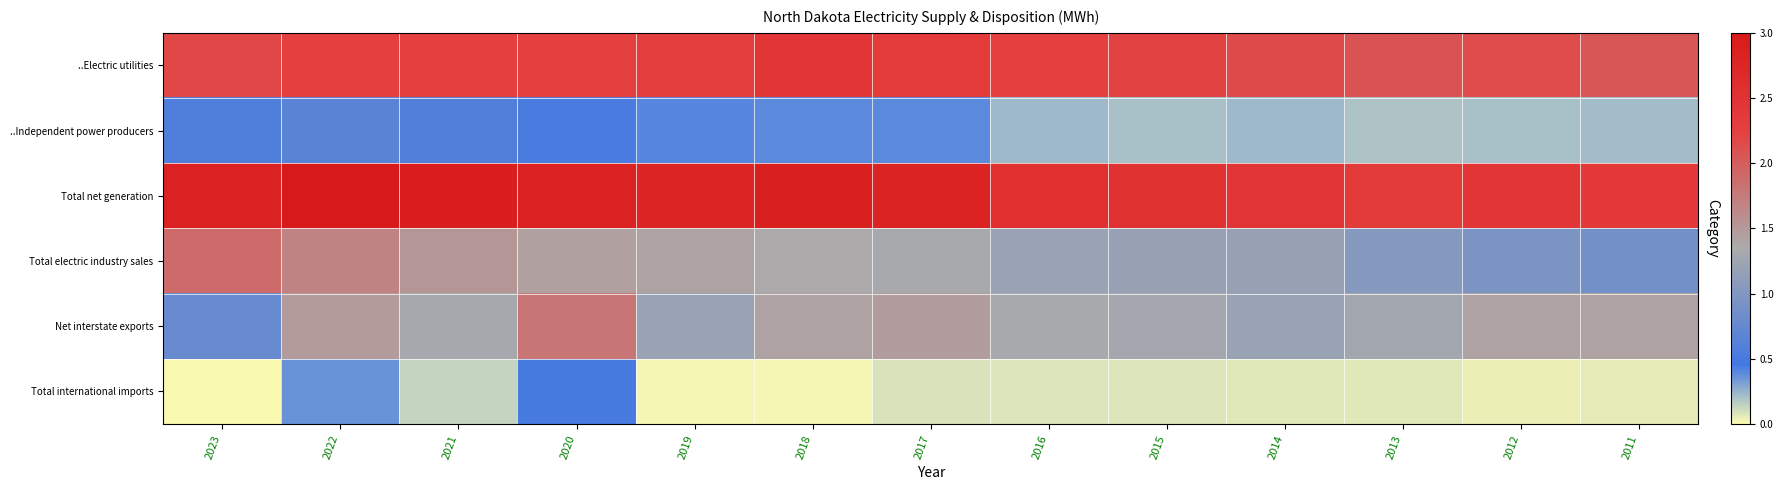

Which category has the lowest value across all series?

2023